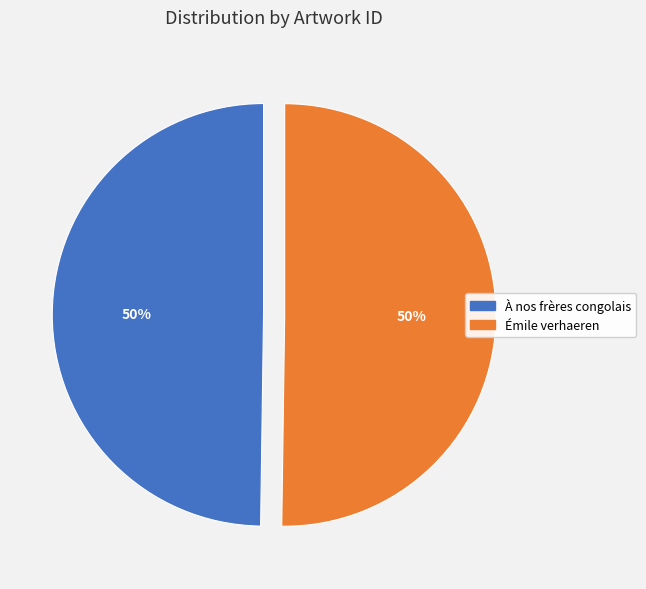

What is the ratio of the value at Émile verhaeren to the value at À nos frères congolais?

1.0